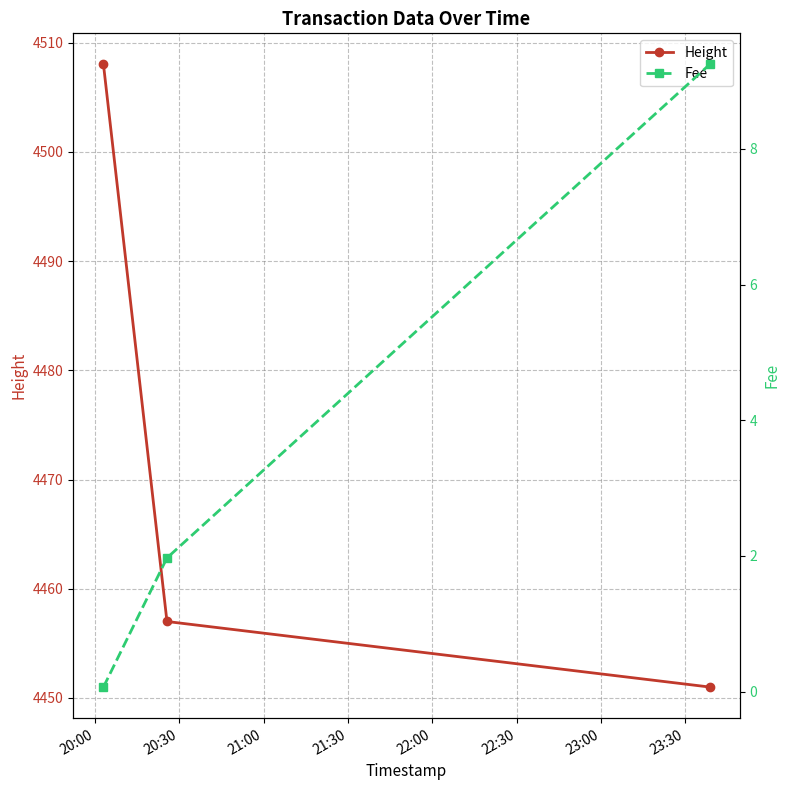

What is the total value across all series at 21:00?

4460.2